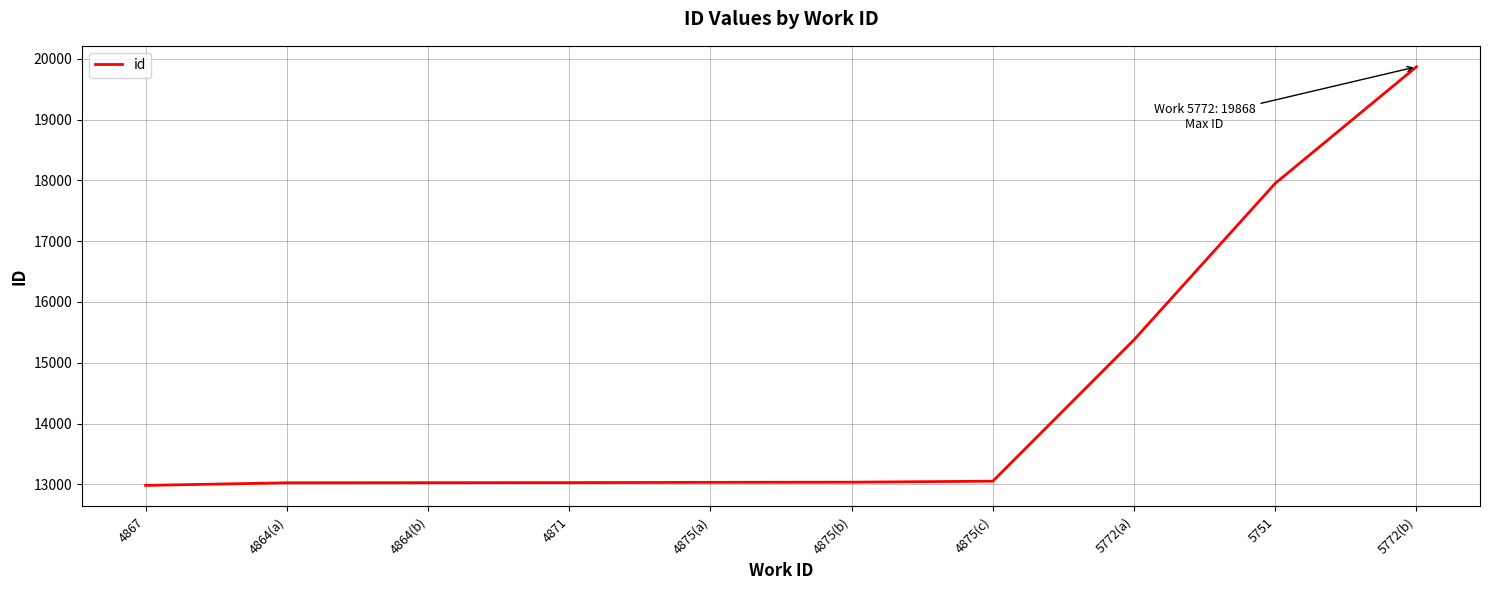

What is the maximum value shown in the chart?

19868